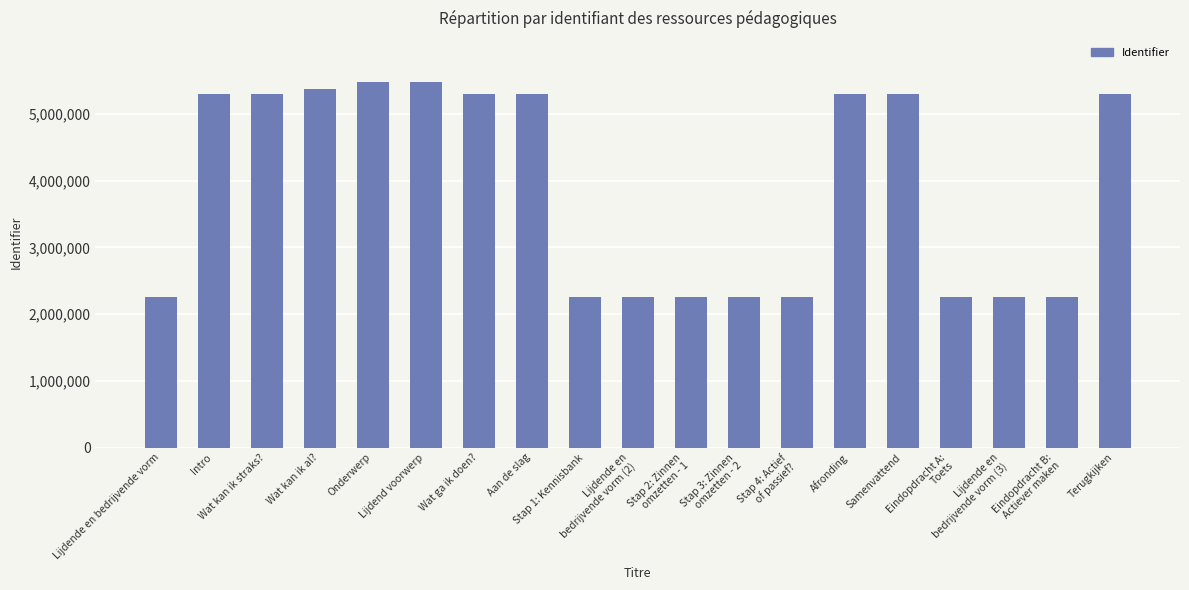

What is the label of the 11th bar from the right?

Stap 1: Kennisbank